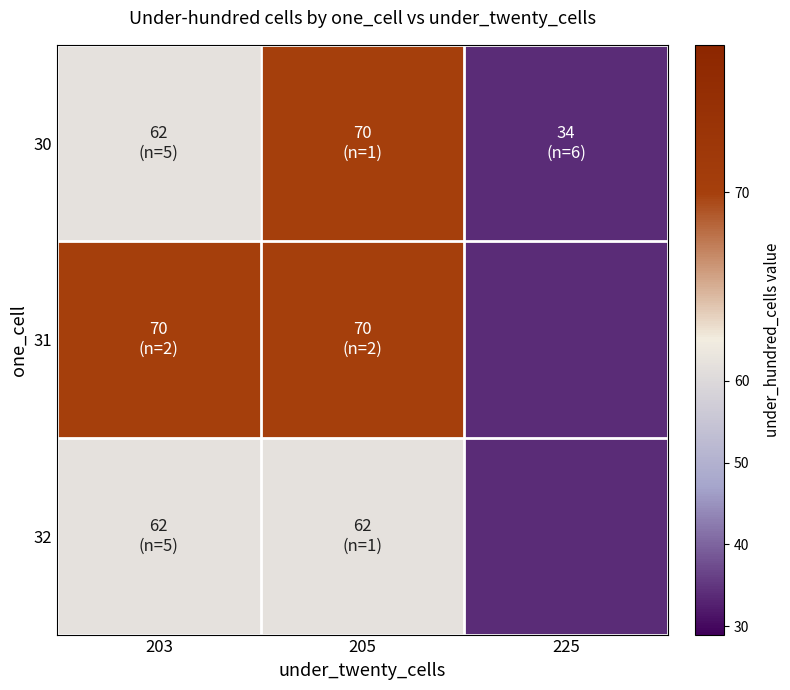

Between 203 and 225, which is larger?

203